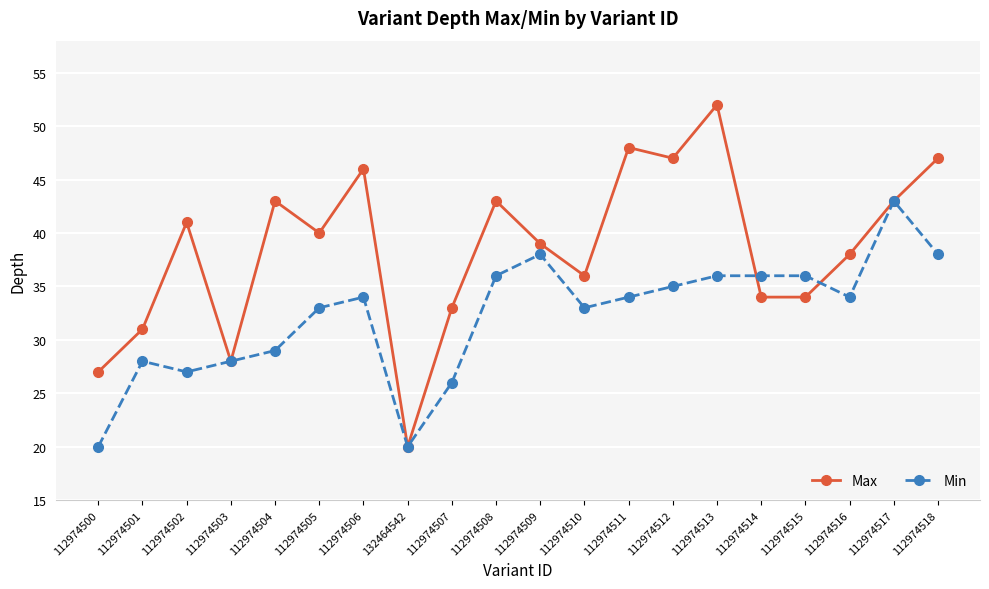

Rank the series at 112974509 from highest to lowest value.

Max, Min